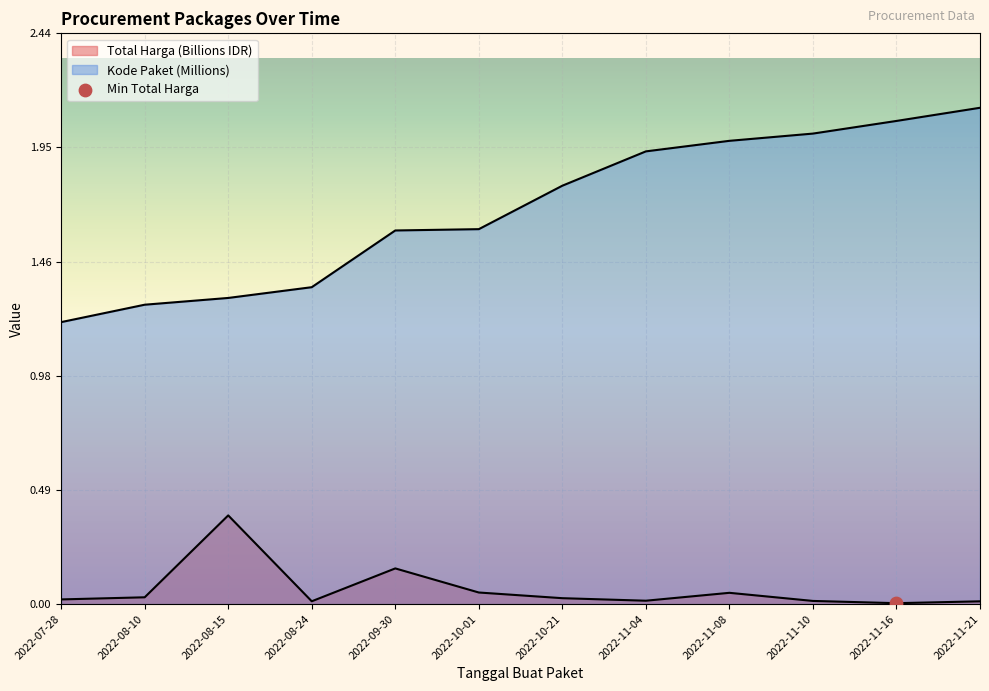

Is the value of Total Harga (Billions) at 2022-08-10 greater than the value of Kode Paket at 2022-09-30?

No